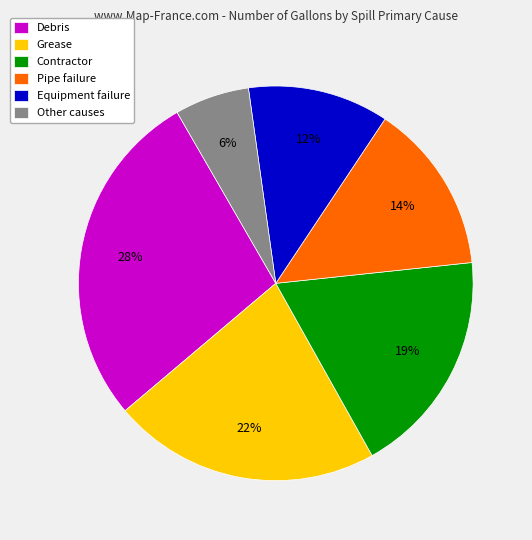

Count the number of slices in the pie.

6